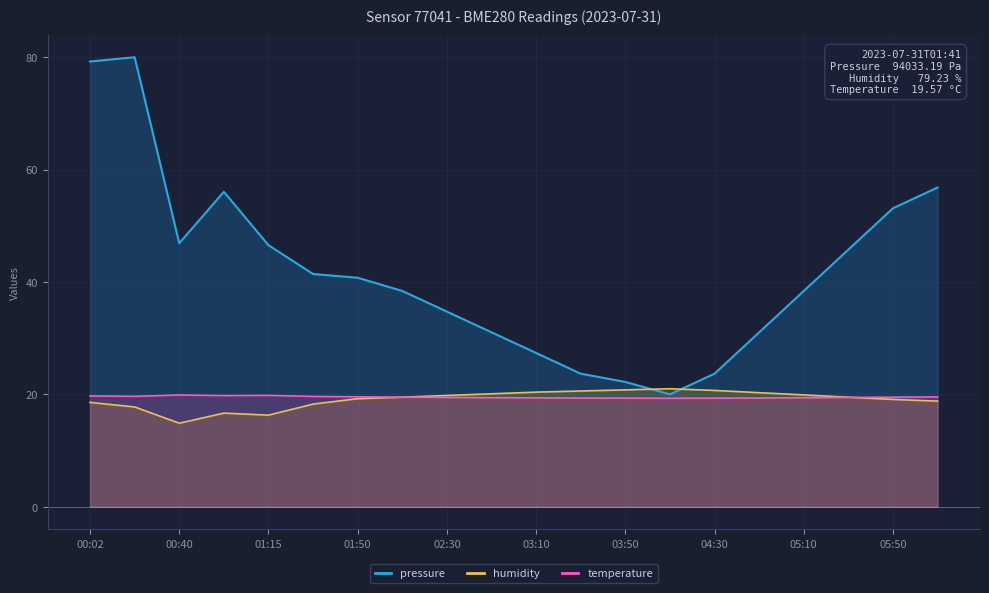

Which series has the largest total across all categories?

pressure